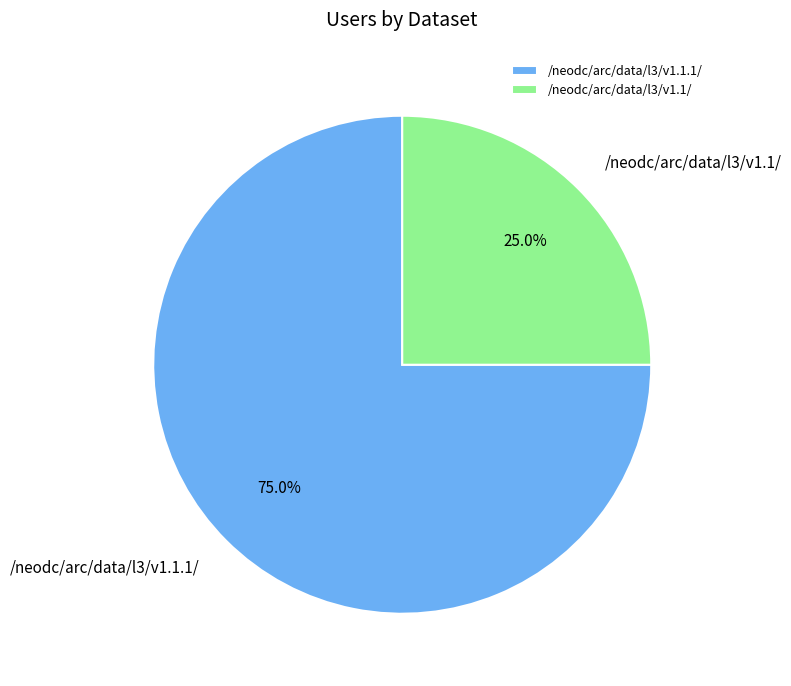

How many slices are in this pie chart?

2